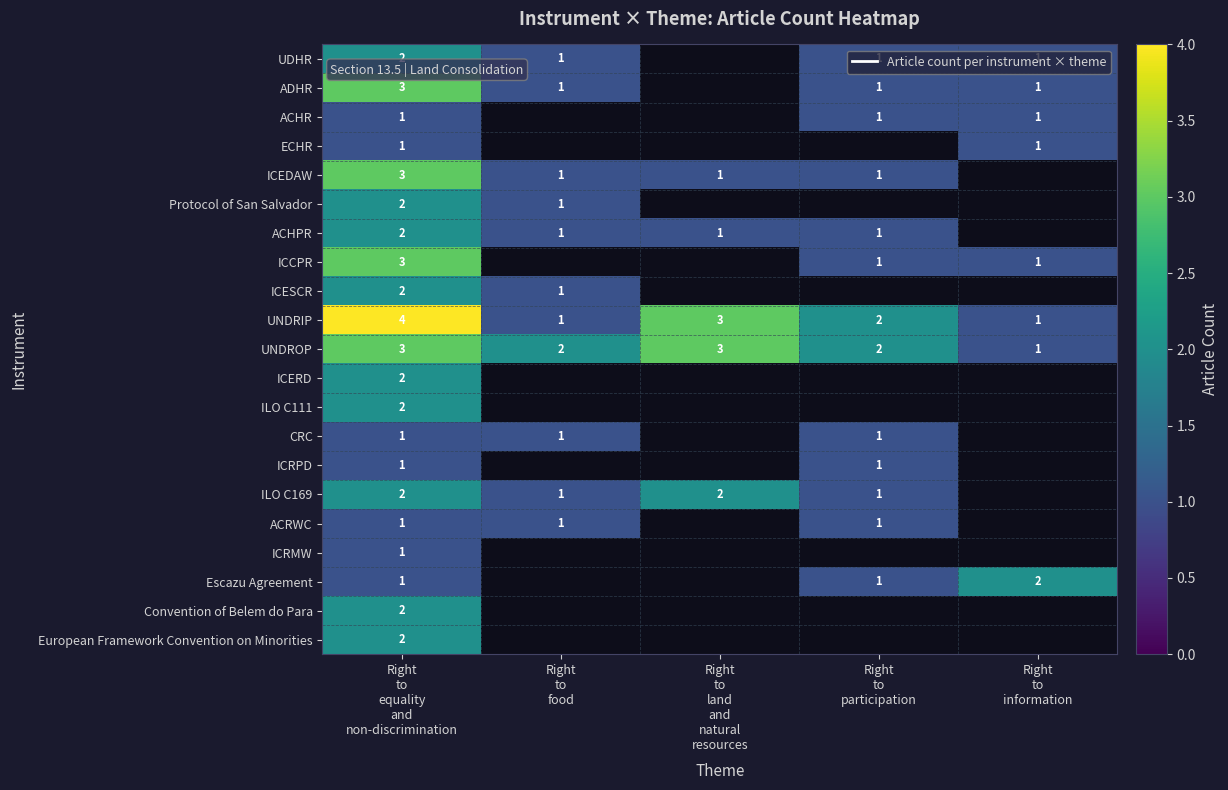

Count the number of categories in the chart.

5